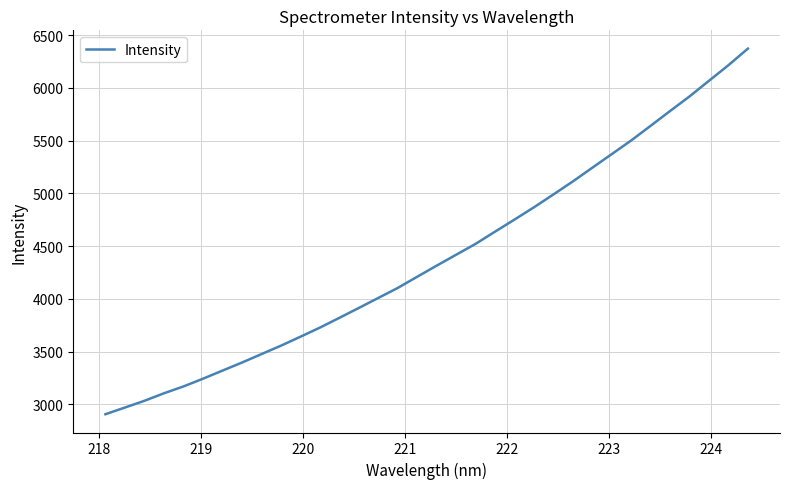

Count the number of values greater than 4315.

17